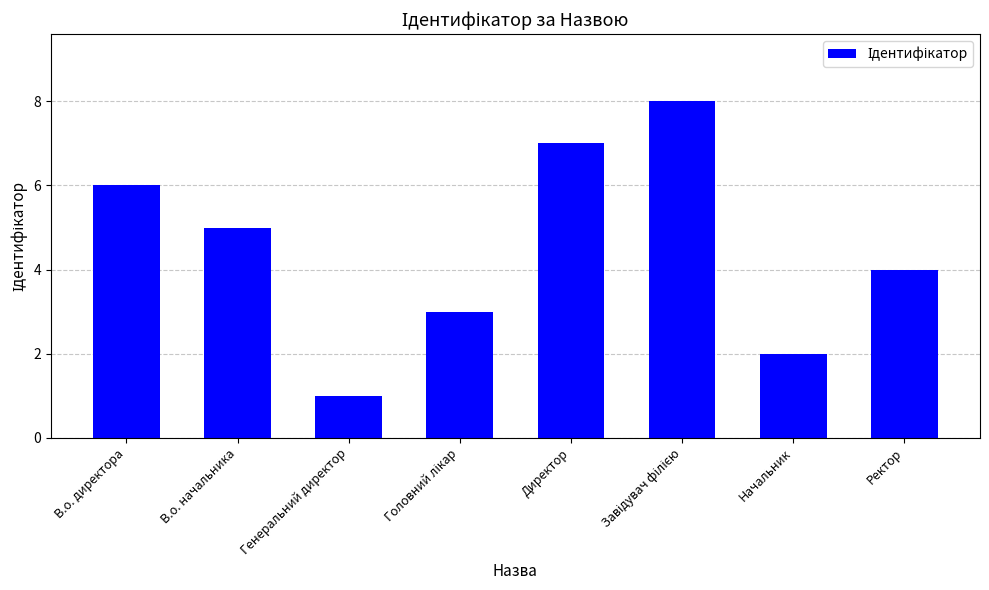

What is the value of the 5th bar from the left?

7